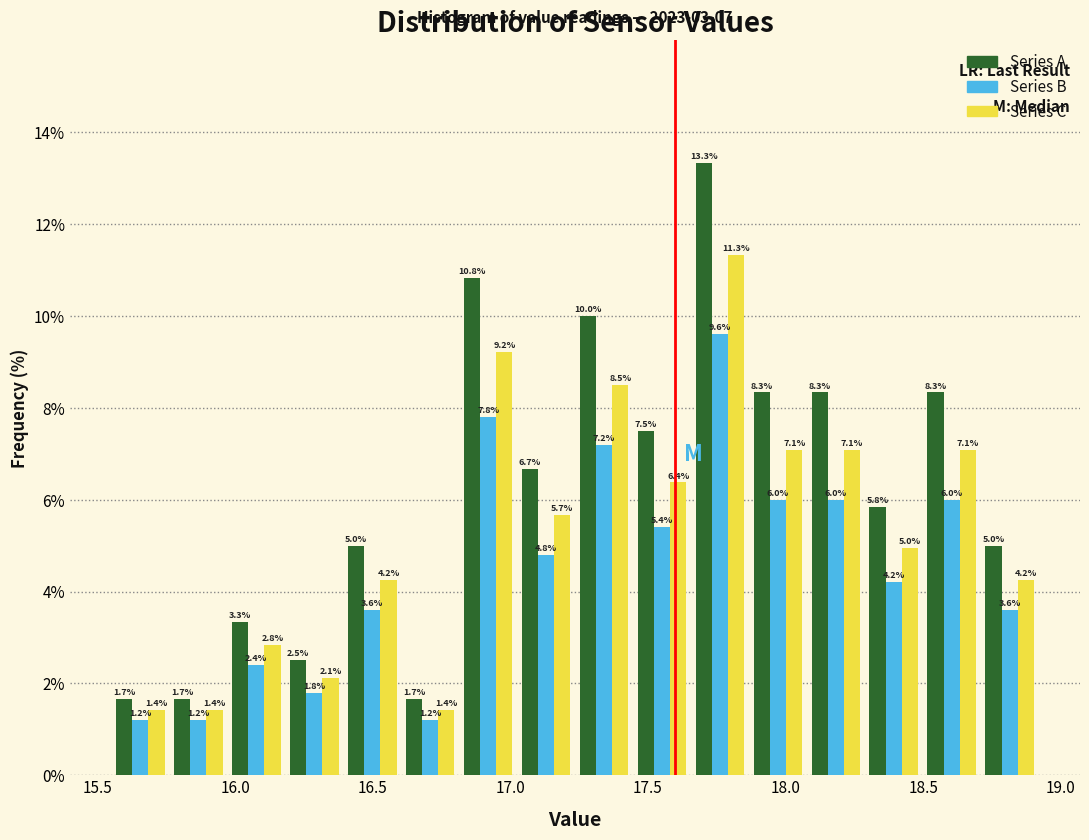

Reading left to right, transcribe this chart: for each range on the x-axis, give the height of each series' bar. The bar edges are not printed on the chart, so give them approximately, as read against the axis.

15.55 to 15.75: Series A=1.7	Series B=1.2	Series C=1.4
15.75 to 15.95: Series A=1.7	Series B=1.2	Series C=1.4
15.95 to 16.20: Series A=3.3	Series B=2.4	Series C=2.8
16.20 to 16.40: Series A=2.5	Series B=1.8	Series C=2.1
16.40 to 16.60: Series A=5.0	Series B=3.6	Series C=4.2
16.60 to 16.80: Series A=1.7	Series B=1.2	Series C=1.4
16.80 to 17.00: Series A=10.8	Series B=7.8	Series C=9.2
17.00 to 17.25: Series A=6.7	Series B=4.8	Series C=5.7
17.25 to 17.45: Series A=10.0	Series B=7.2	Series C=8.5
17.45 to 17.65: Series A=7.5	Series B=5.4	Series C=6.4
17.65 to 17.85: Series A=13.3	Series B=9.6	Series C=11.3
17.85 to 18.10: Series A=8.3	Series B=6.0	Series C=7.1
18.10 to 18.30: Series A=8.3	Series B=6.0	Series C=7.1
18.30 to 18.50: Series A=5.8	Series B=4.2	Series C=5.0
18.50 to 18.70: Series A=8.3	Series B=6.0	Series C=7.1
18.70 to 18.90: Series A=5.0	Series B=3.6	Series C=4.2